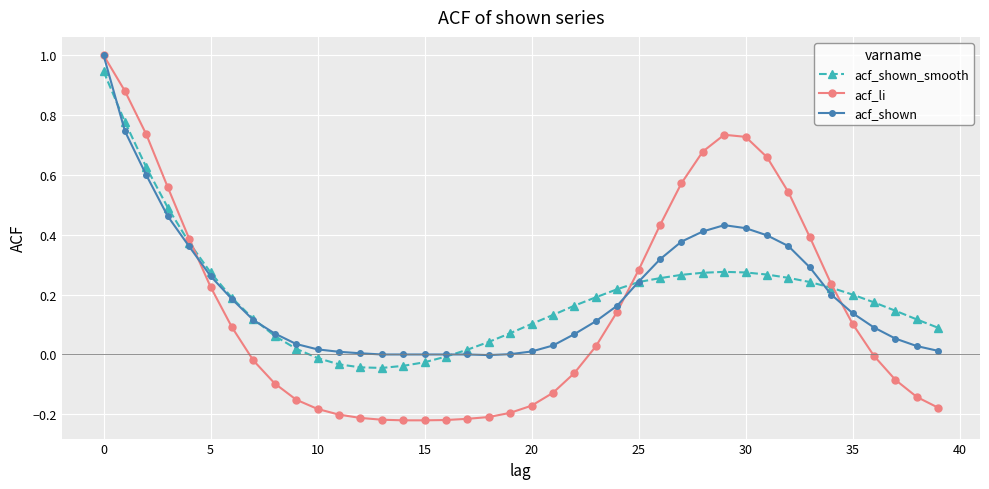

What is the greatest value displayed?

1.0